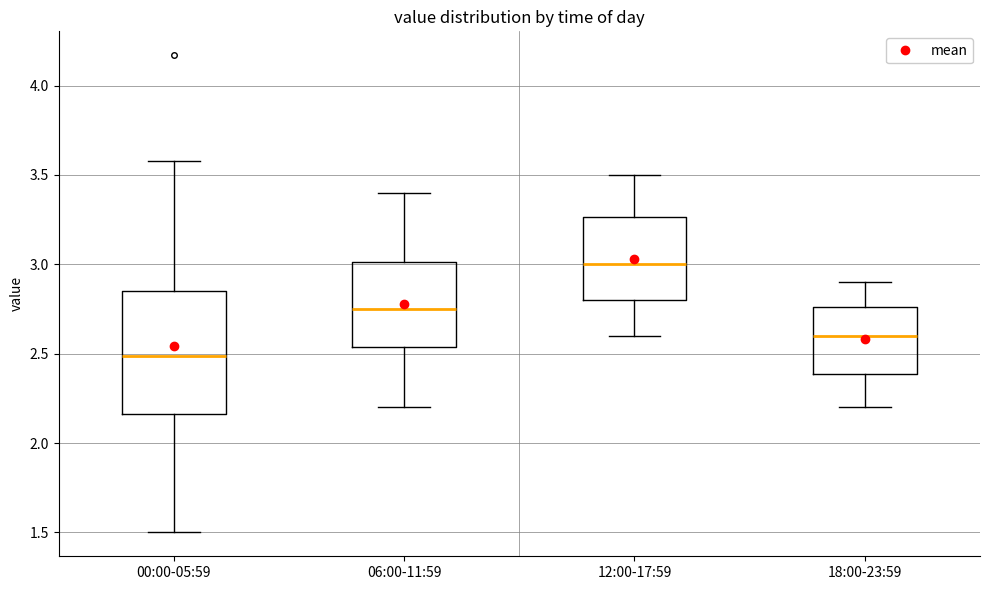

Reading left to right, read every box against the y-axis: the position of its median line, the range the box covers, and the ends of its whiskers. The values are not printed on the chart, so give them approximately, as read against the axis.

00:00-05:59: median 2.50, box 2.15 to 2.85, whiskers 1.50 to 3.60
06:00-11:59: median 2.75, box 2.55 to 3.00, whiskers 2.20 to 3.40
12:00-17:59: median 3.00, box 2.80 to 3.25, whiskers 2.60 to 3.50
18:00-23:59: median 2.60, box 2.40 to 2.75, whiskers 2.20 to 2.90